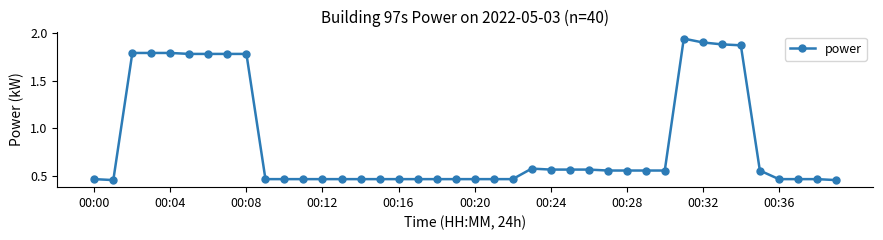

What is the difference between the maximum and minimum values?

1.5